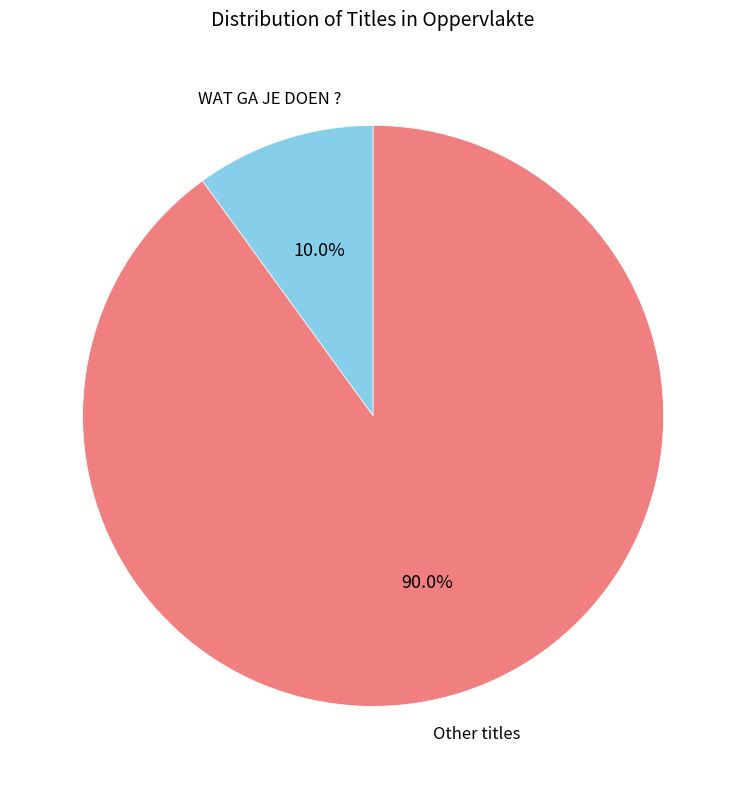

How many segments does this pie chart have?

2